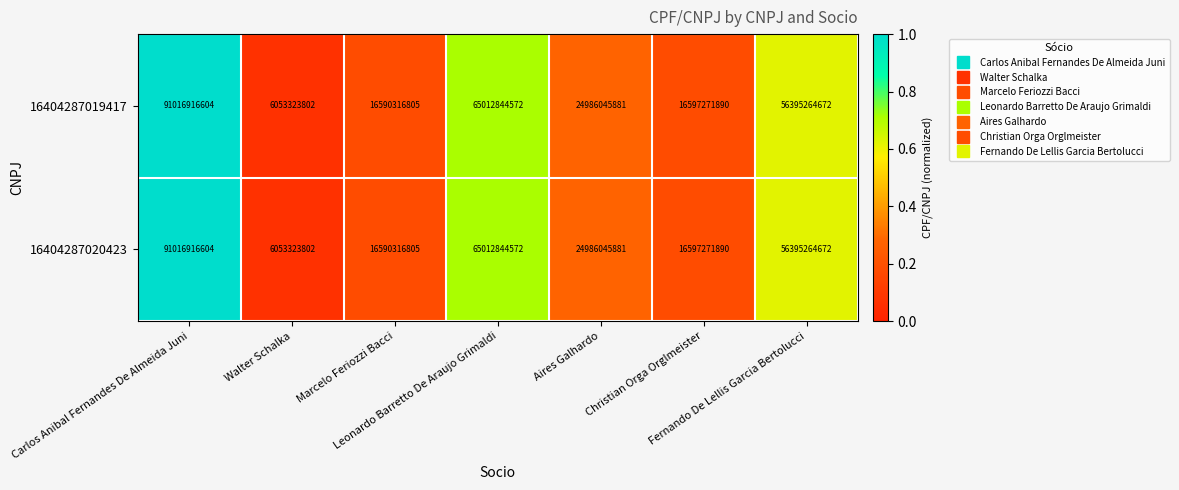

What is the maximum value for 16404287019417?

91016916604